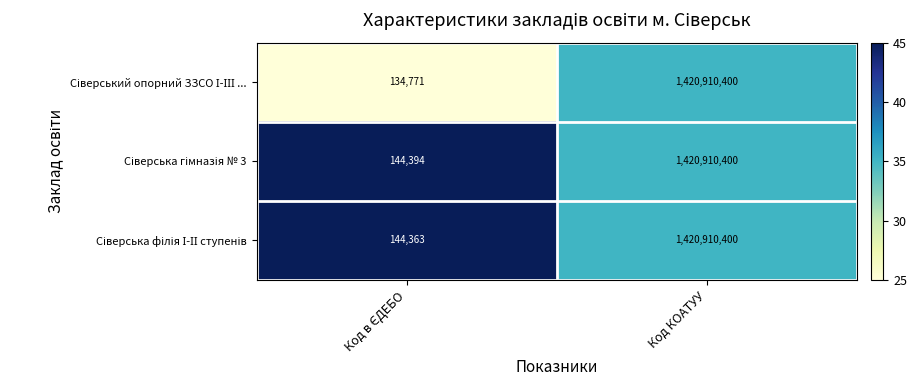

What is the total value across all series at Код КОАТУУ?

4262731200